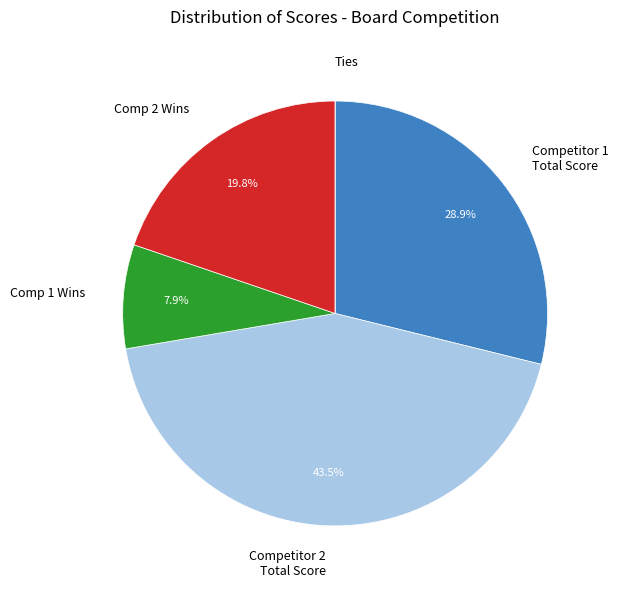

Which has a higher value, Competitor 1 Total Score or Comp 1 Wins?

Competitor 1 Total Score